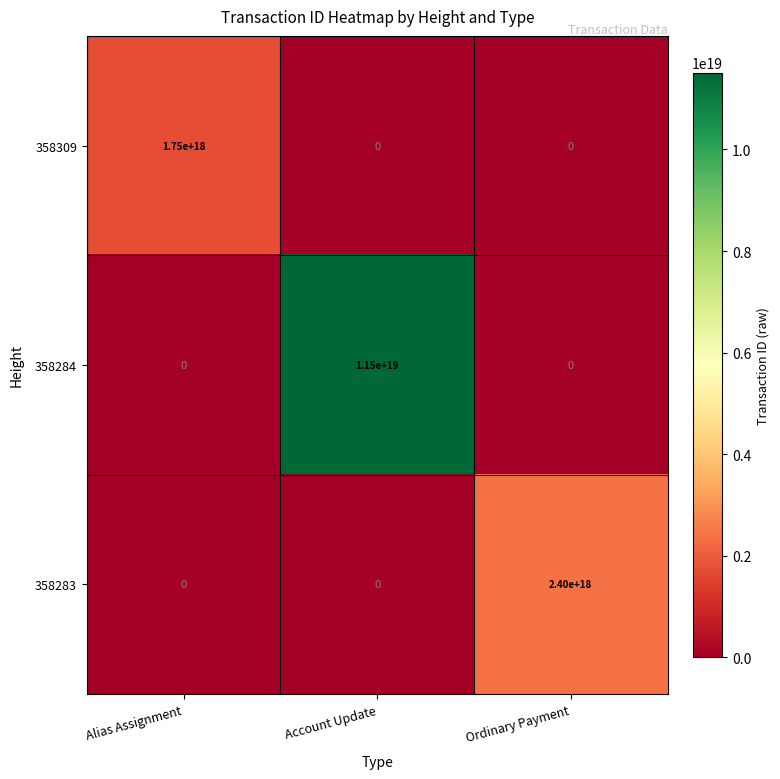

Between Alias Assignment and Ordinary Payment, which series saw the biggest shift?

358283